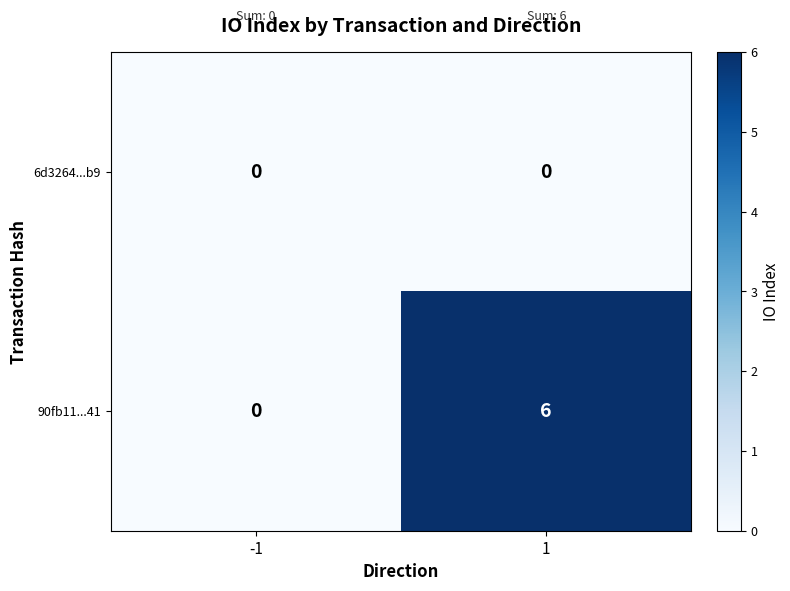

Rank the categories by 90fb11...41 value from highest to lowest.

1, -1